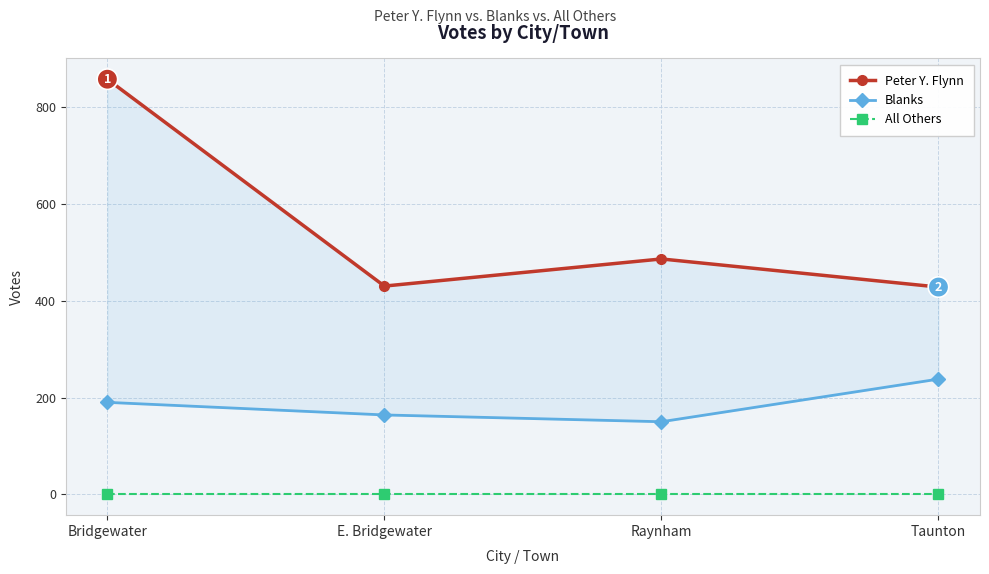

Rank the series by their maximum value, from highest to lowest.

Peter Y. Flynn, Blanks, All Others